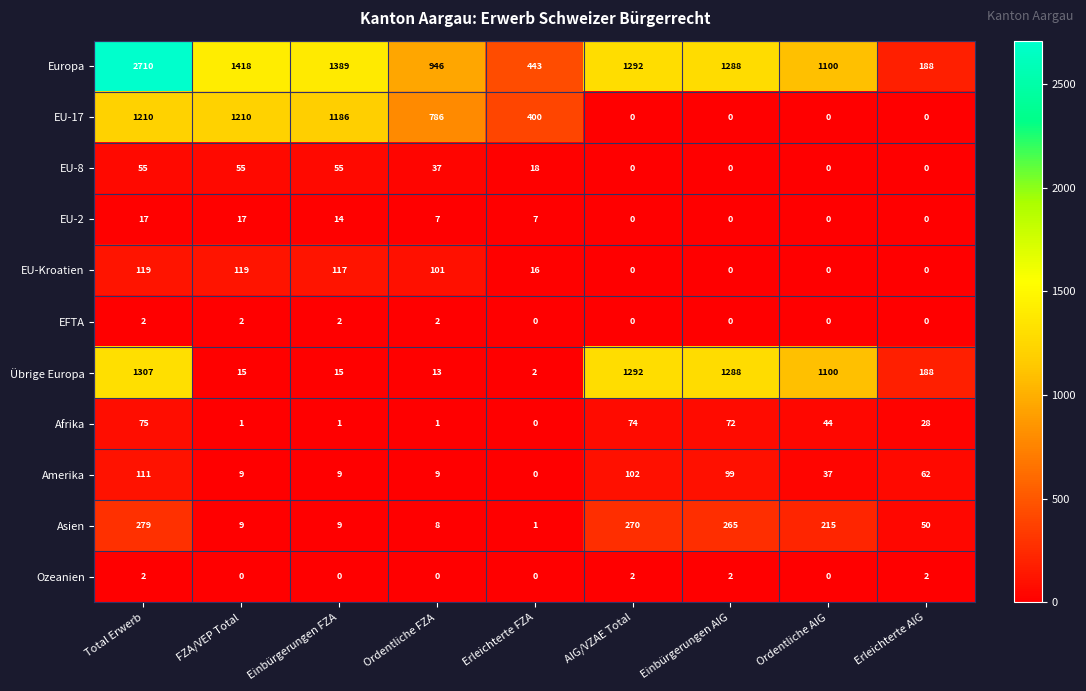

What is the total value across all series at Total Erwerb?

5887